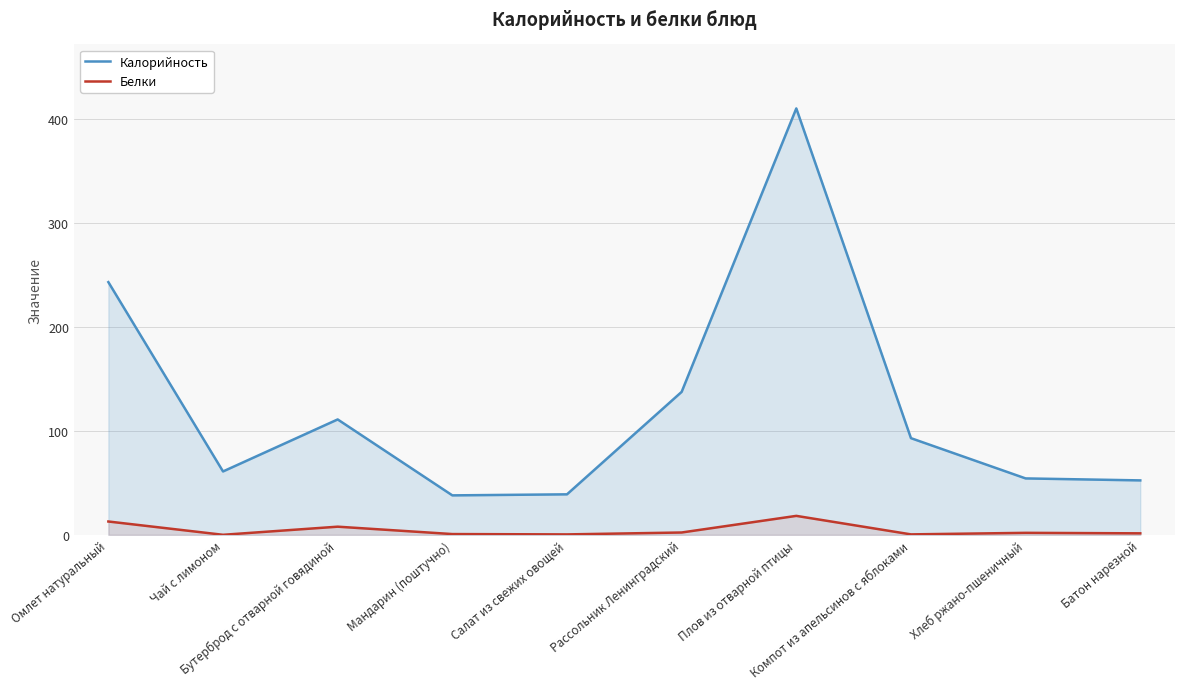

True or false: Белки and Калорийность cross at least once.

False